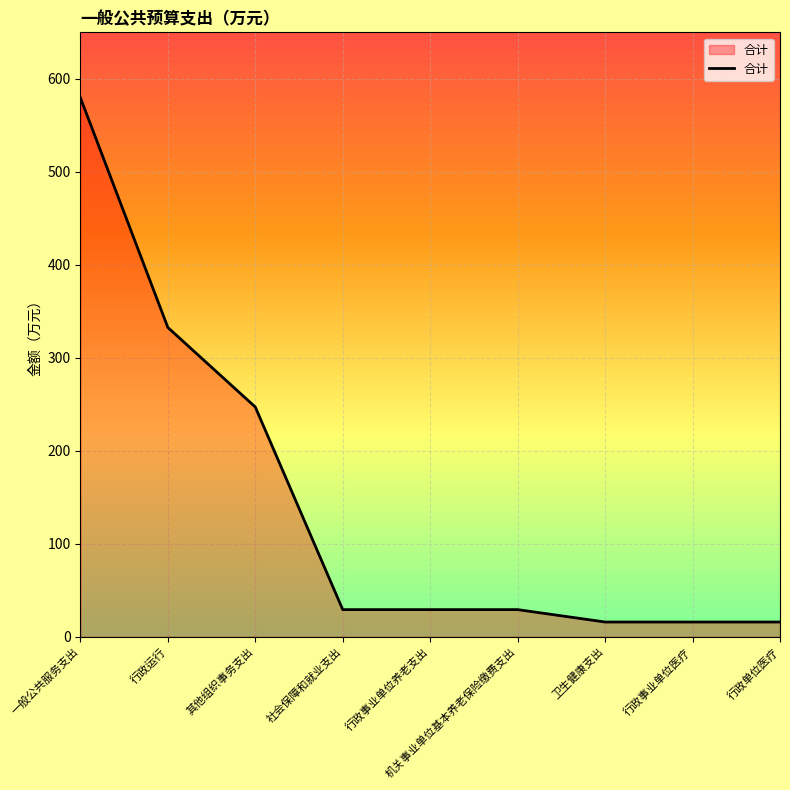

What is the difference between the maximum and minimum values?

563.8